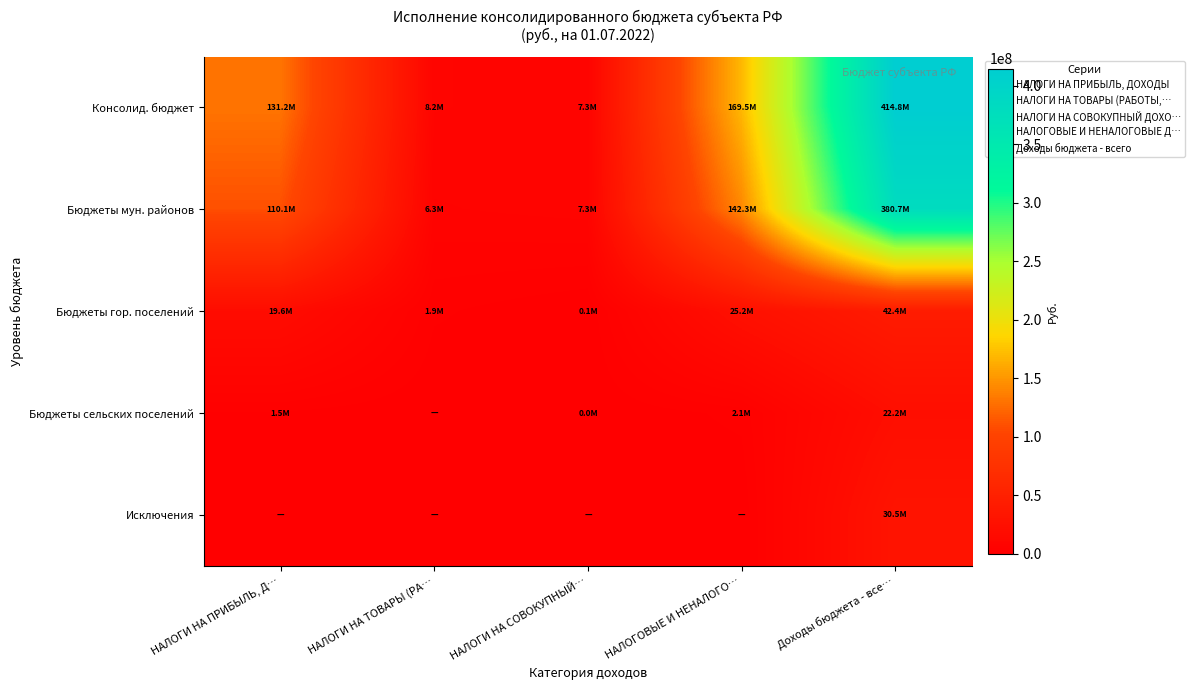

Which series has the largest range (max minus min)?

Консолид. бюджет